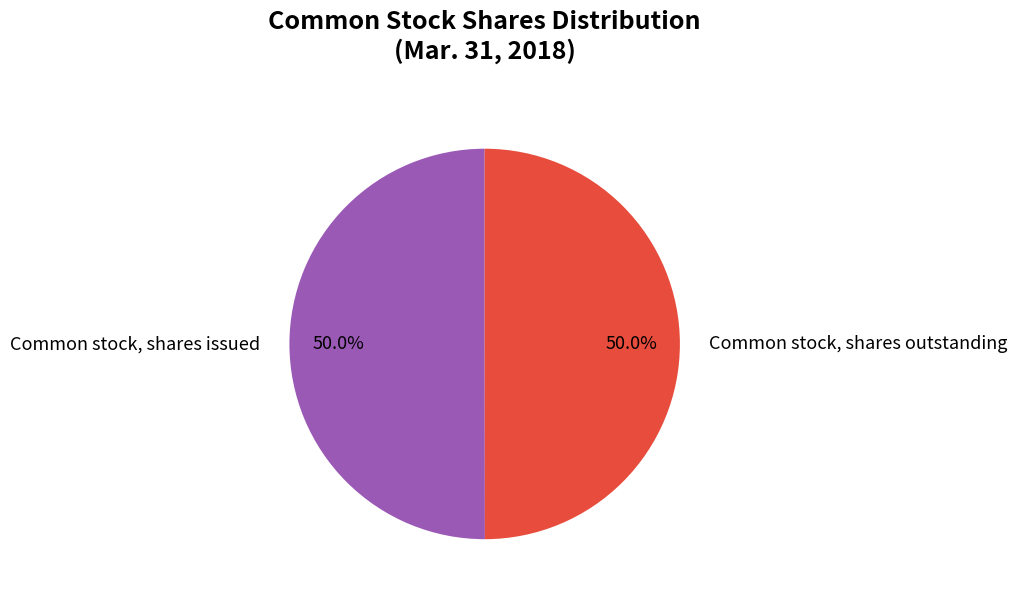

What is the ratio of the value at Common stock, shares issued to the value at Common stock, shares outstanding?

1.0